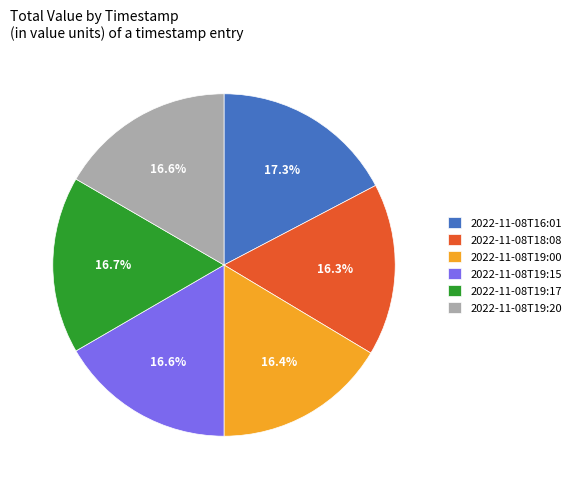

To the nearest percent, what is the difference between the largest and smallest slice percentages?

1%